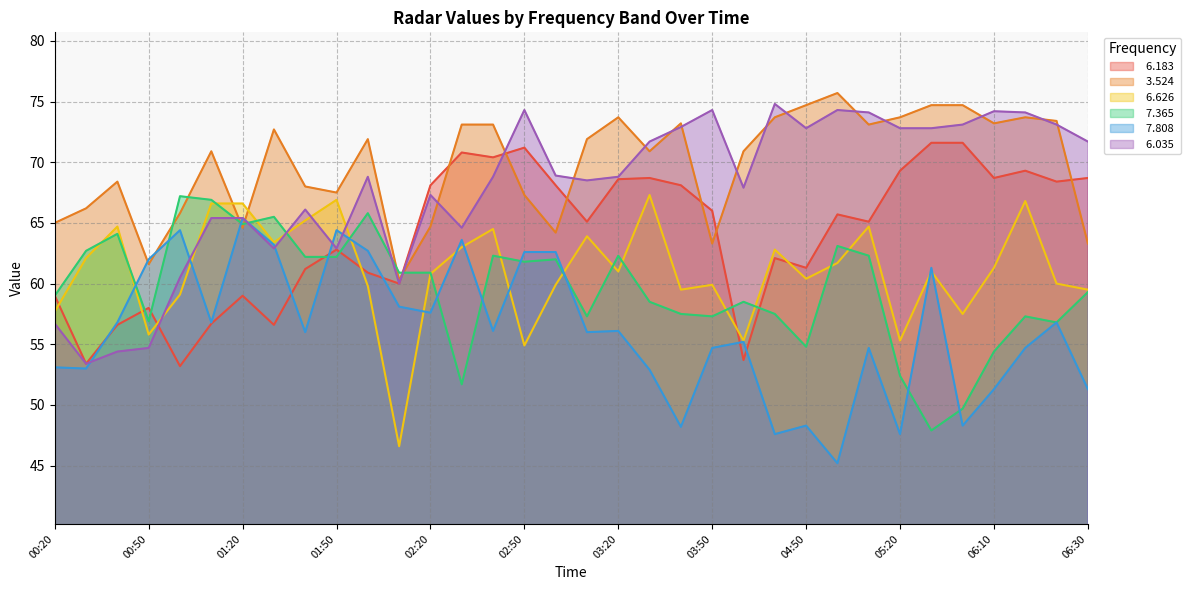

What is the total value across all series at 06:30?

373.8